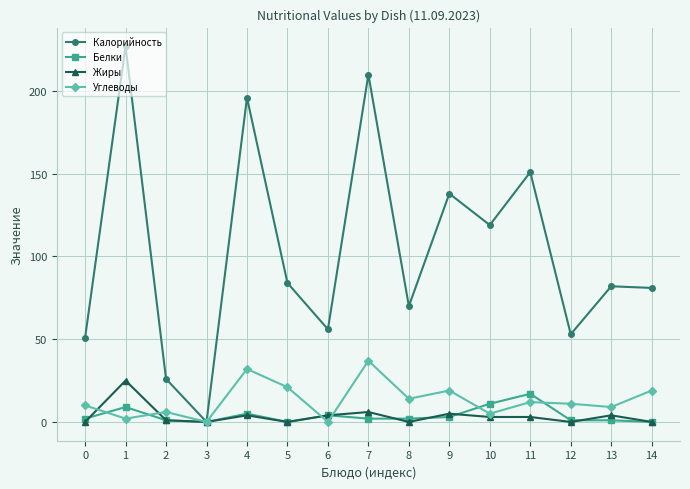

At which category is the sum across all series the highest?

1